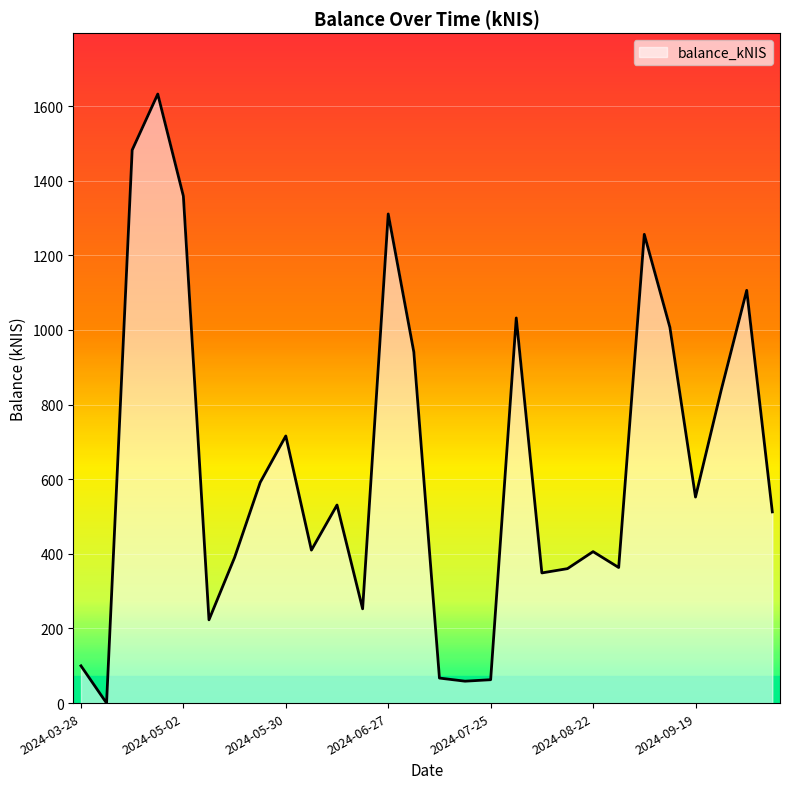

What is the greatest value displayed?

1632.0